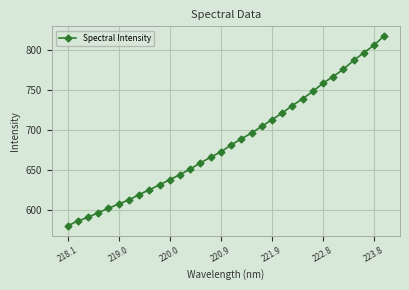

Reading left to right, list all the values displayed in this chart.

579.8	586.3	590.5	596.6	601.8	607.5	612.3	619.1	625.0	631.2	637.6	644.0	650.9	658.7	665.6	672.4	680.8	688.6	695.8	704.2	712.5	720.7	730.1	738.5	747.7	758.0	766.3	775.4	786.5	795.9	805.4	817.1